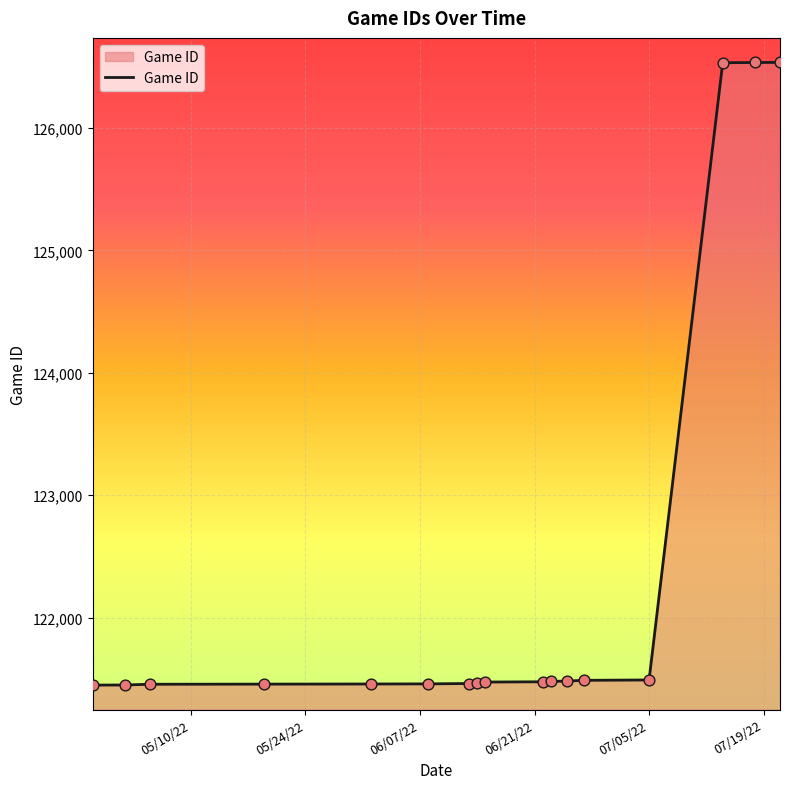

What is the difference between the maximum and minimum values?

5086